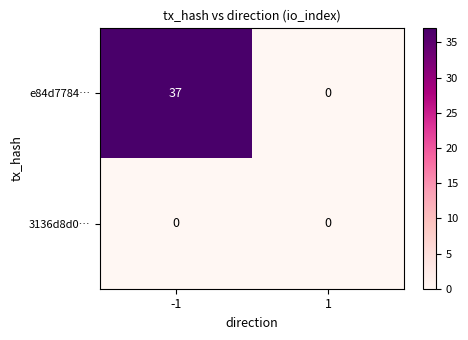

Between -1 and 1, which series saw the biggest shift?

e84d7784…